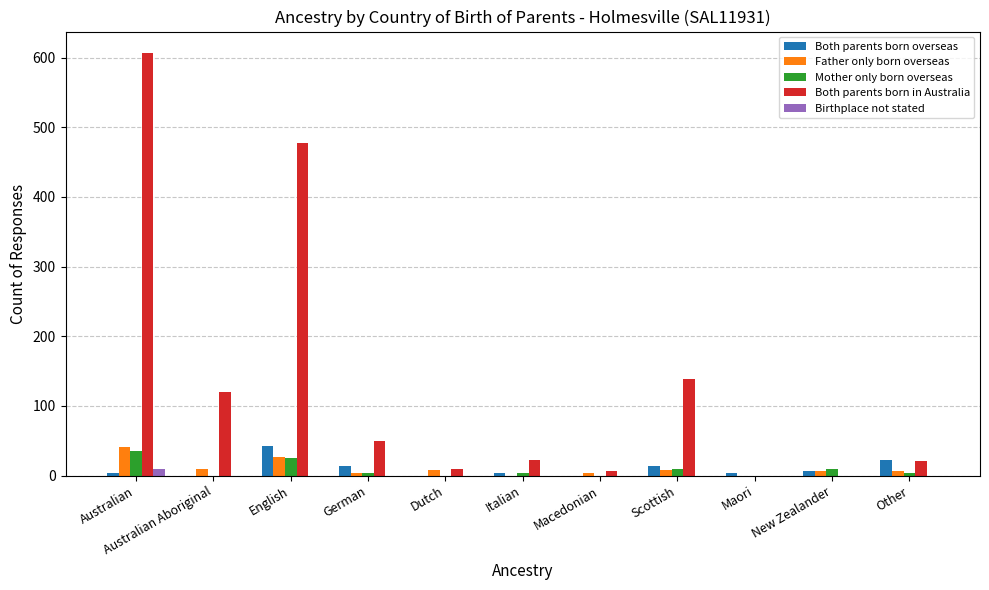

Is the value of Mother only born overseas at Macedonian greater than the value of Both parents born overseas at English?

No